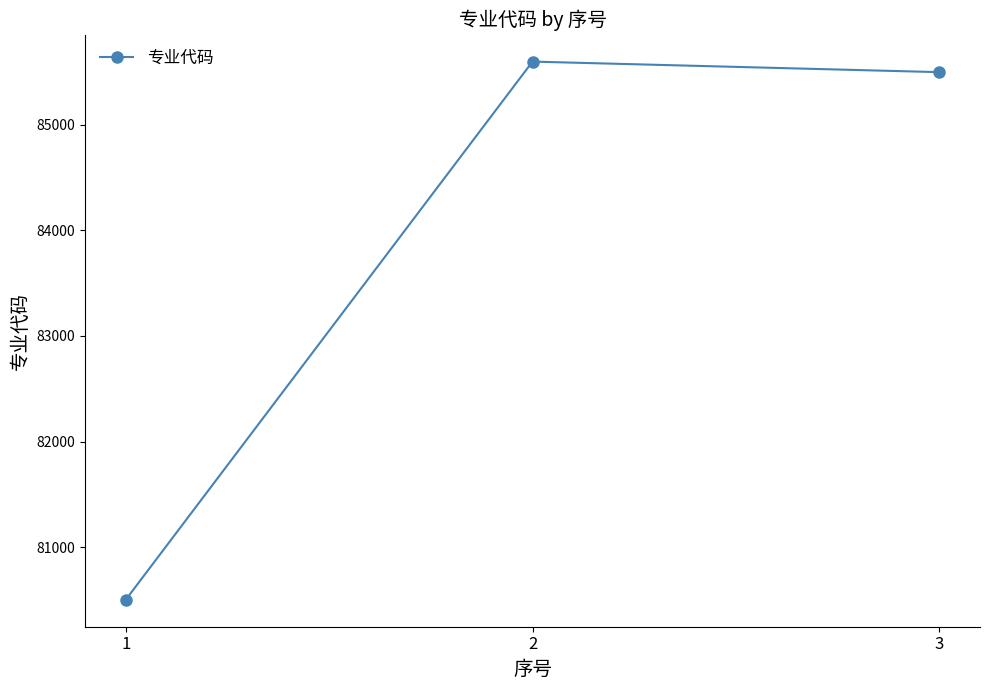

List the labels in order of value, largest first.

2, 3, 1